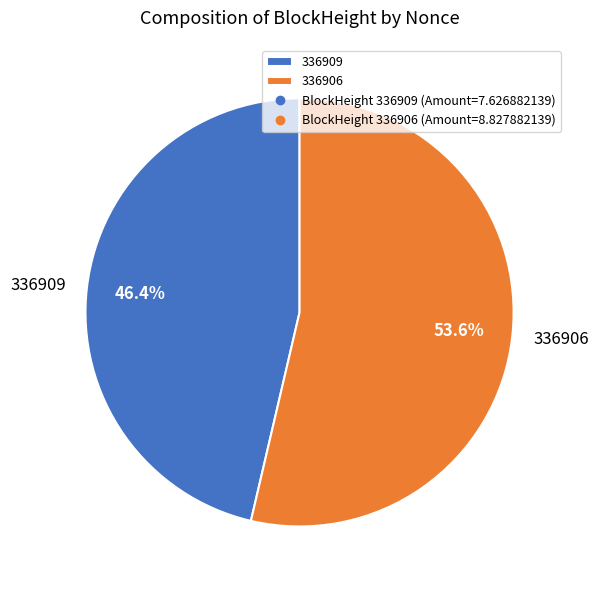

Which slice is the largest?

336906